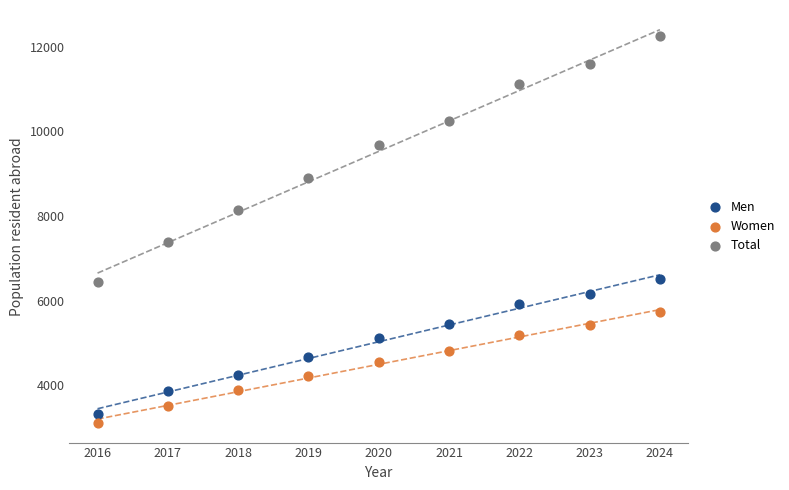

Which series contains the highest Y value?

Total